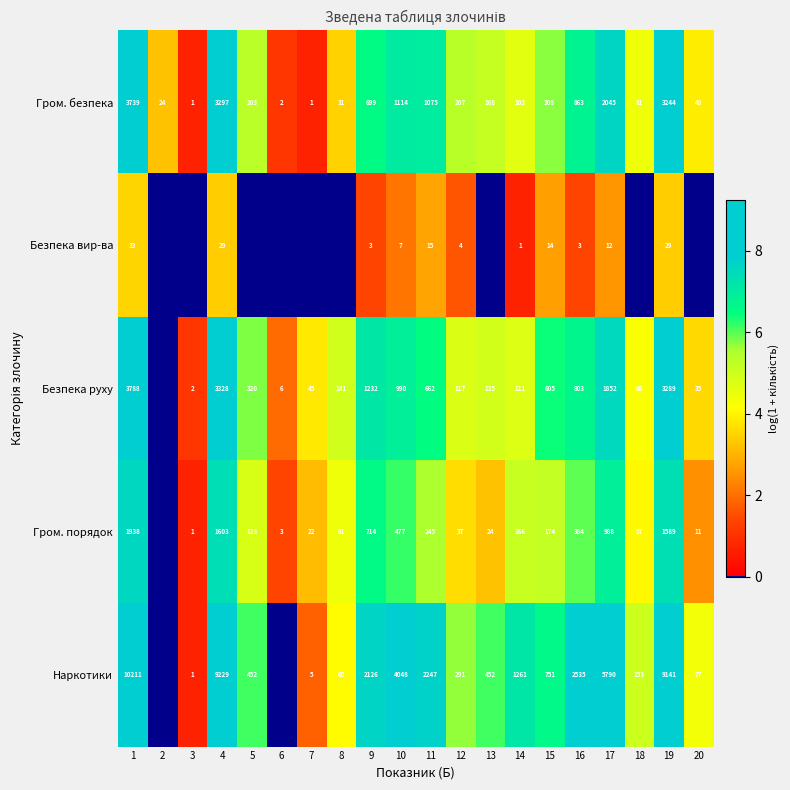

What is the sum of the Наркотики values at 11 and 12?

2538